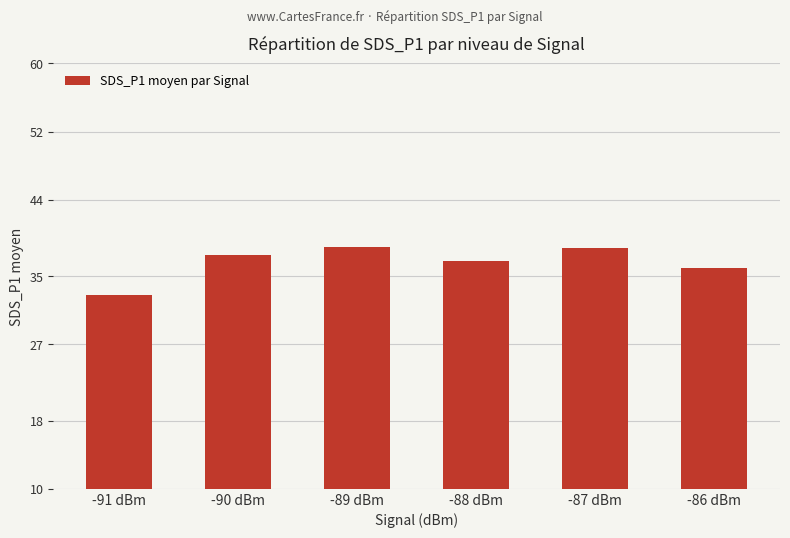

What is the smallest value displayed?

32.8